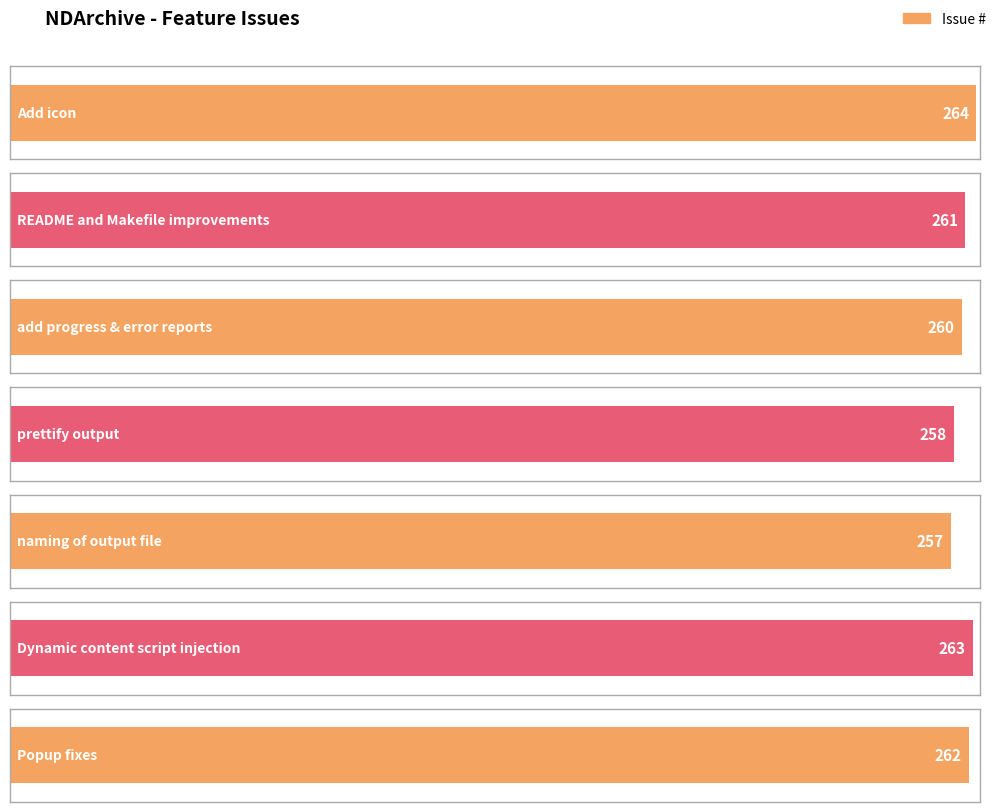

What is the difference between the maximum and minimum values?

7